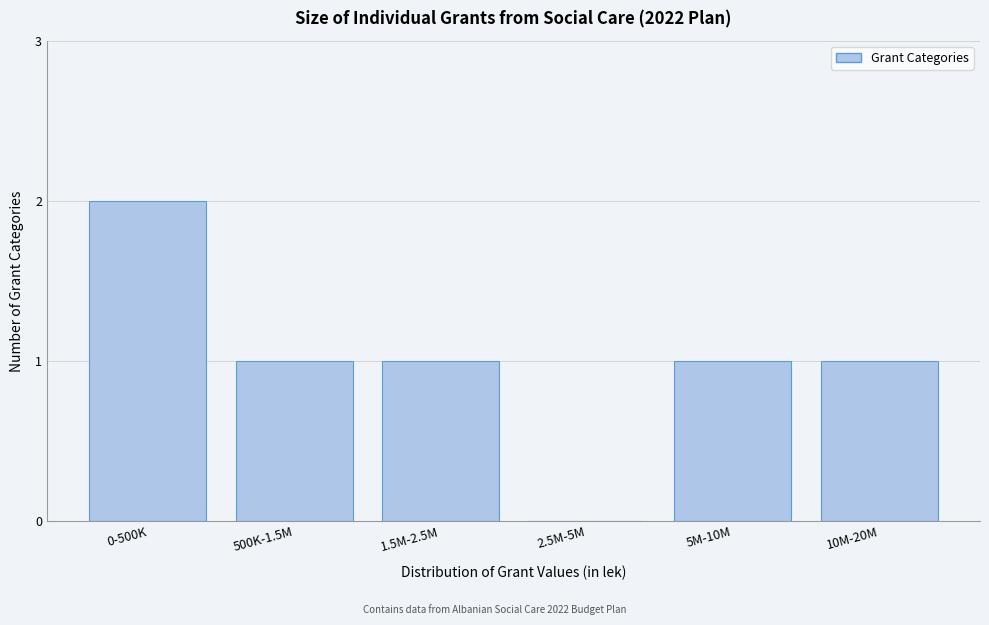

Reading left to right, what are all the values shown in this chart?

0-500K=2	500K-1.5M=1	1.5M-2.5M=1	2.5M-5M=0	5M-10M=1	10M-20M=1